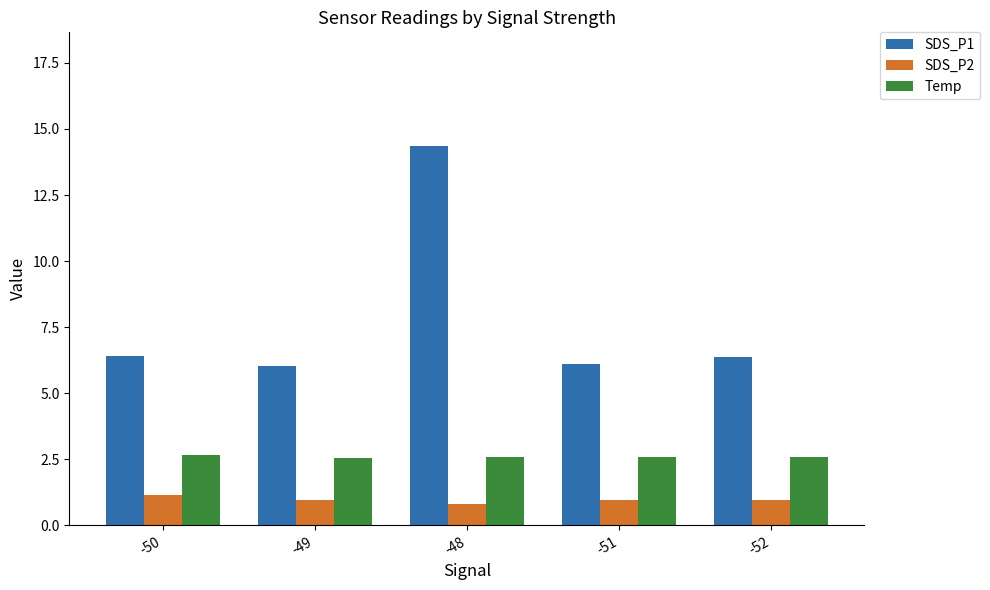

The value of SDS_P2 at -49 is 0.9. True or false?

True